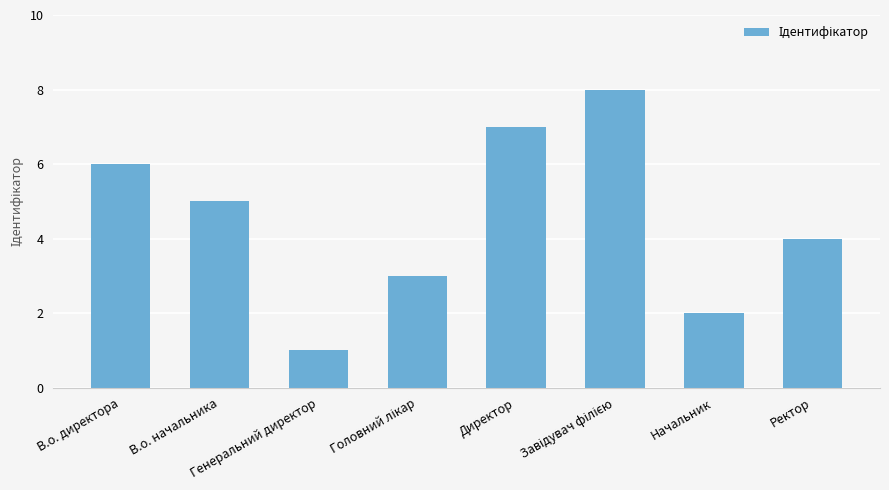

What is the maximum value shown in the chart?

8